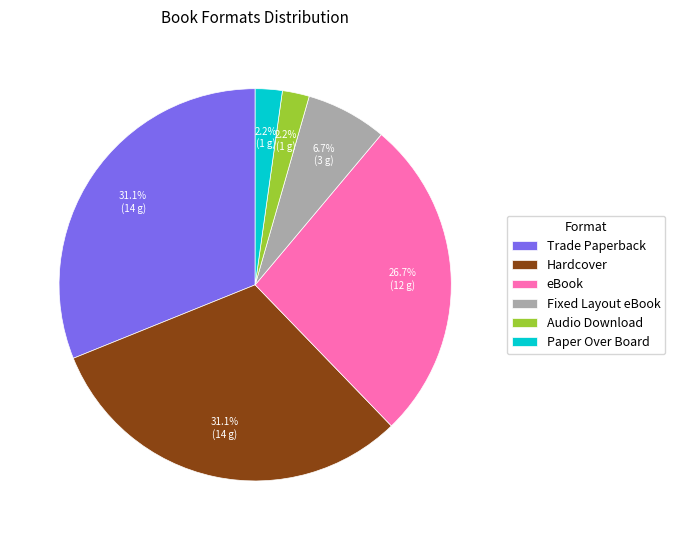

Does eBook account for over 50% of the chart?

No